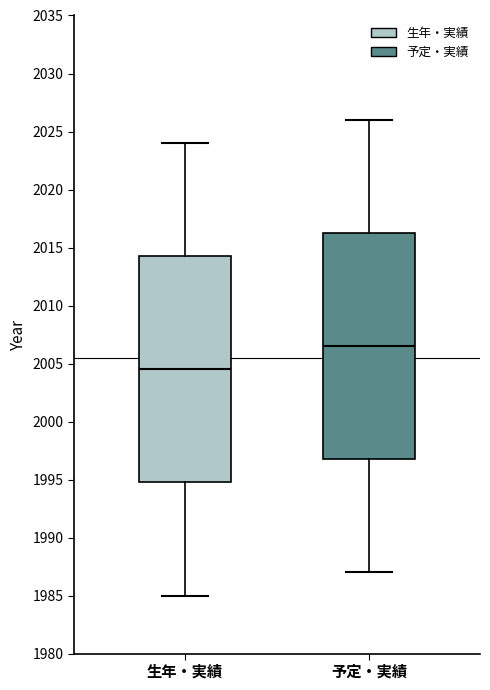

Reading left to right, read every box against the y-axis: the position of its median line, the range the box covers, and the ends of its whiskers. The values are not printed on the chart, so give them approximately, as read against the axis.

生年・実績: median 2004.5, box 1995.0 to 2014.5, whiskers 1985.0 to 2024.0
予定・実績: median 2006.5, box 1997.0 to 2016.5, whiskers 1987.0 to 2026.0